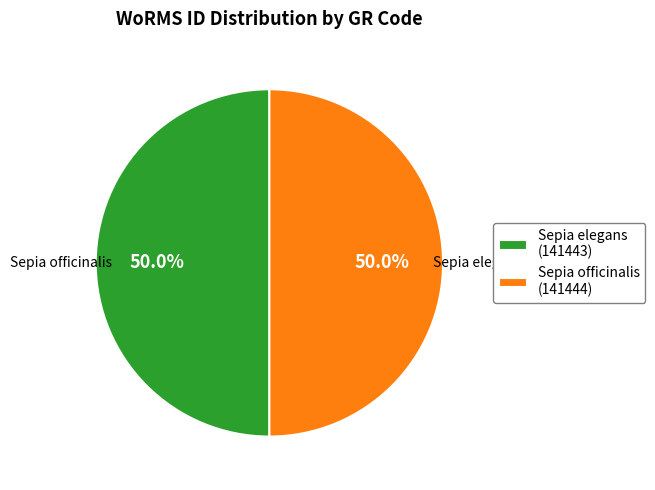

Approximately how many times larger is the value at Sepia officinalis (141444) compared to Sepia elegans (141443)?

1.0